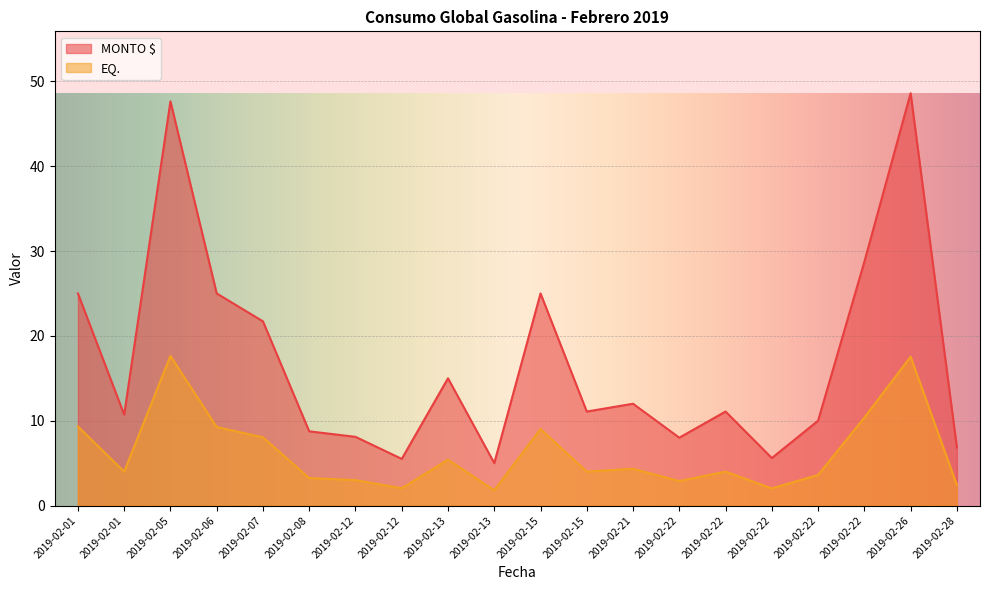

In MONTO $, how many points are lower than both neighbors (excluding endpoints)?

6